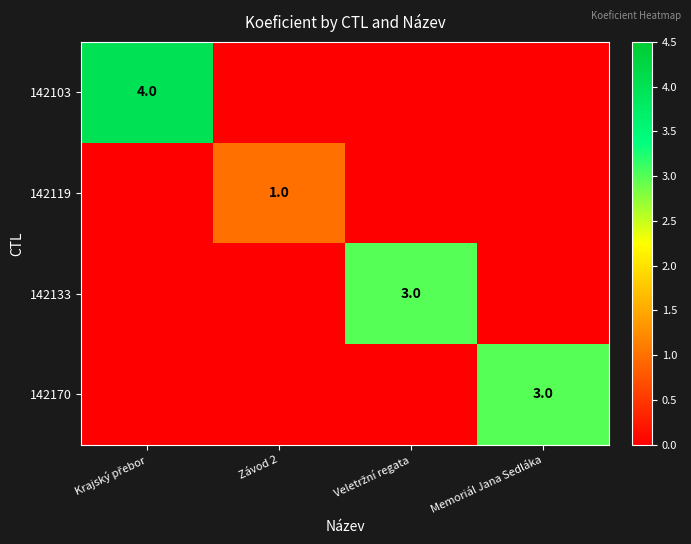

Is it true that 142170 equals 2 at Memoriál Jana Sedláka?

False